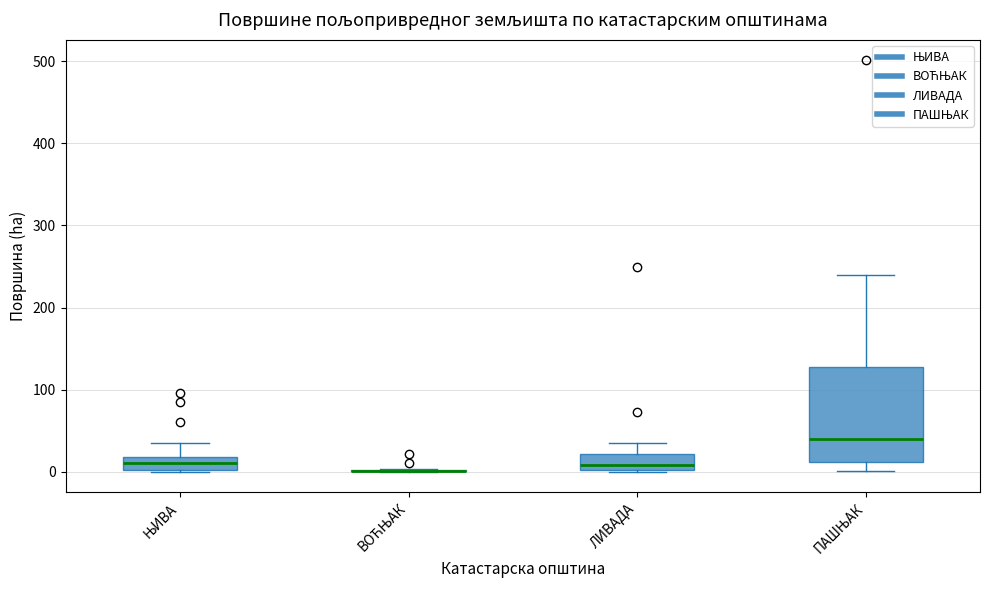

Reading left to right, read every box against the y-axis: the position of its median line, the range the box covers, and the ends of its whiskers. The values are not printed on the chart, so give them approximately, as read against the axis.

ЊИВА: median 10, box 0 to 20, whiskers 0 to 30
ВОЋЊАК: box collapsed to a line at 0, whiskers 0 to 0
ЛИВАДА: median 10, box 0 to 20, whiskers 0 to 30
ПАШЊАК: median 40, box 10 to 130, whiskers 0 to 240